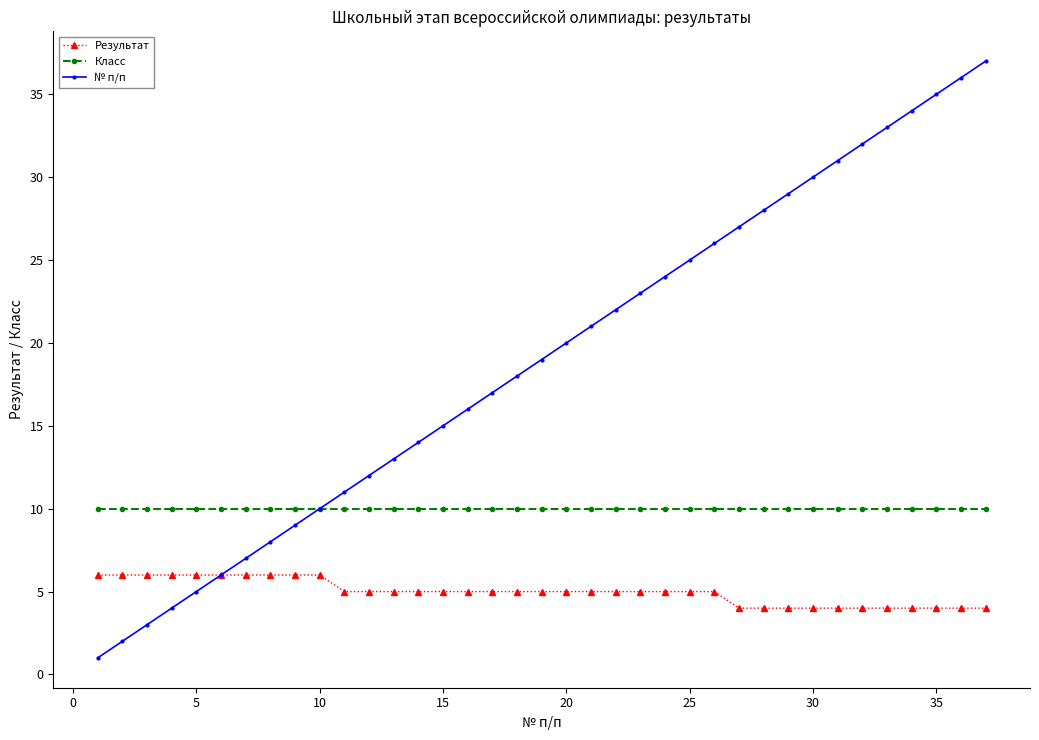

Is this an area chart (filled region under the line)?

No